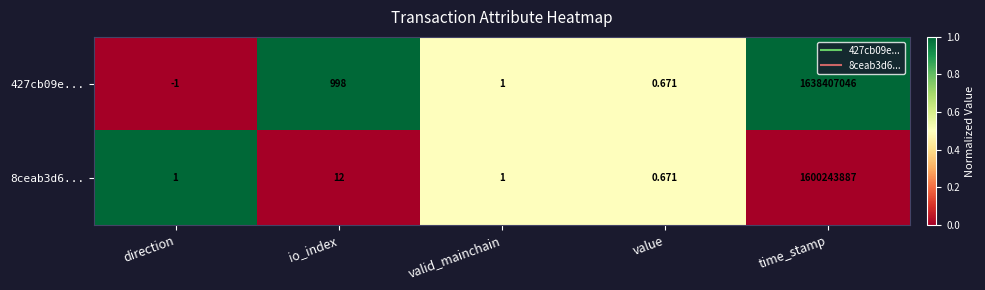

At which label does 427cb09e... first exceed 1?

io_index